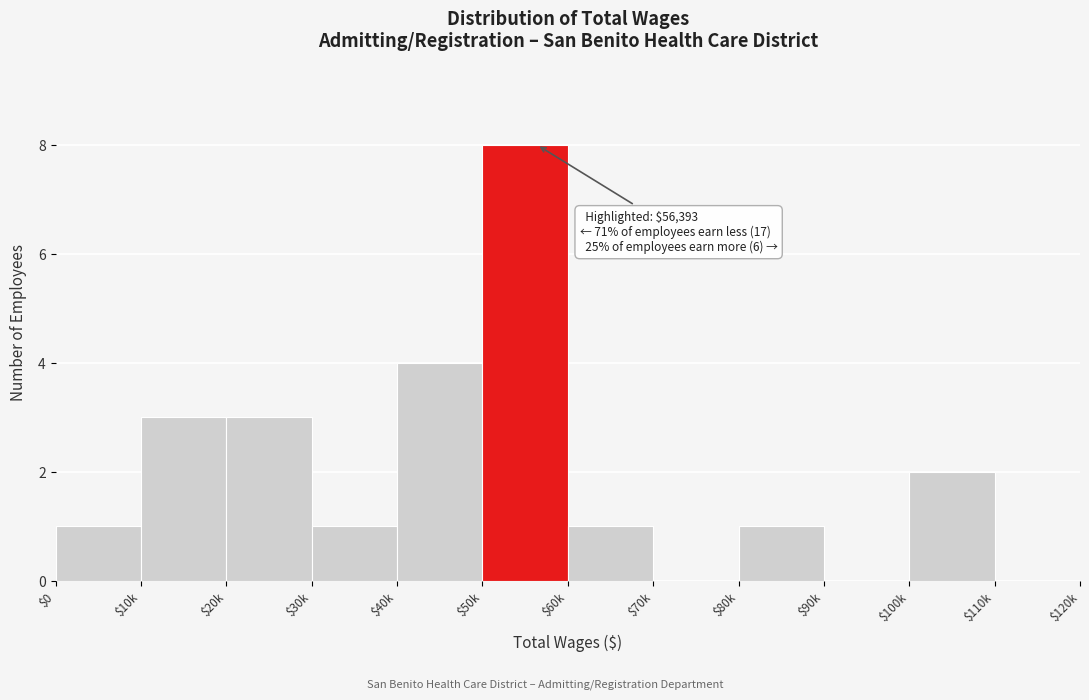

What is the maximum value shown in the chart?

8